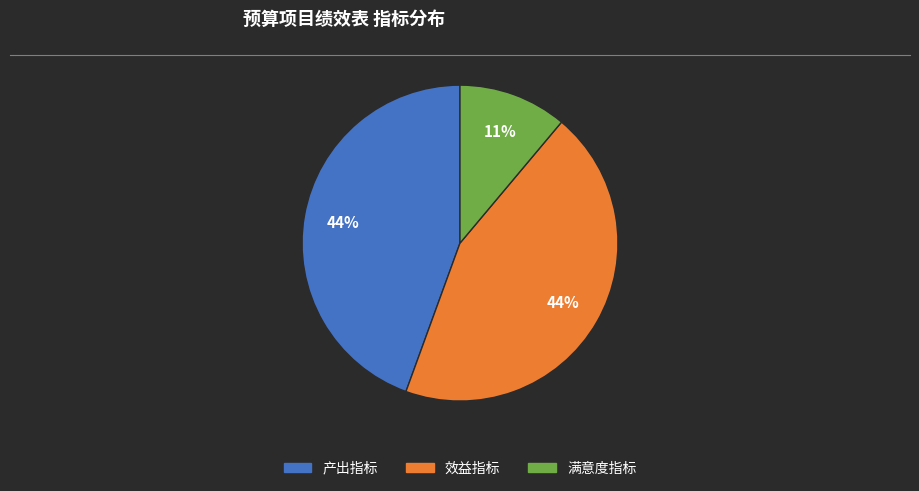

Is it true that 满意度指标 is 1% of the pie?

False